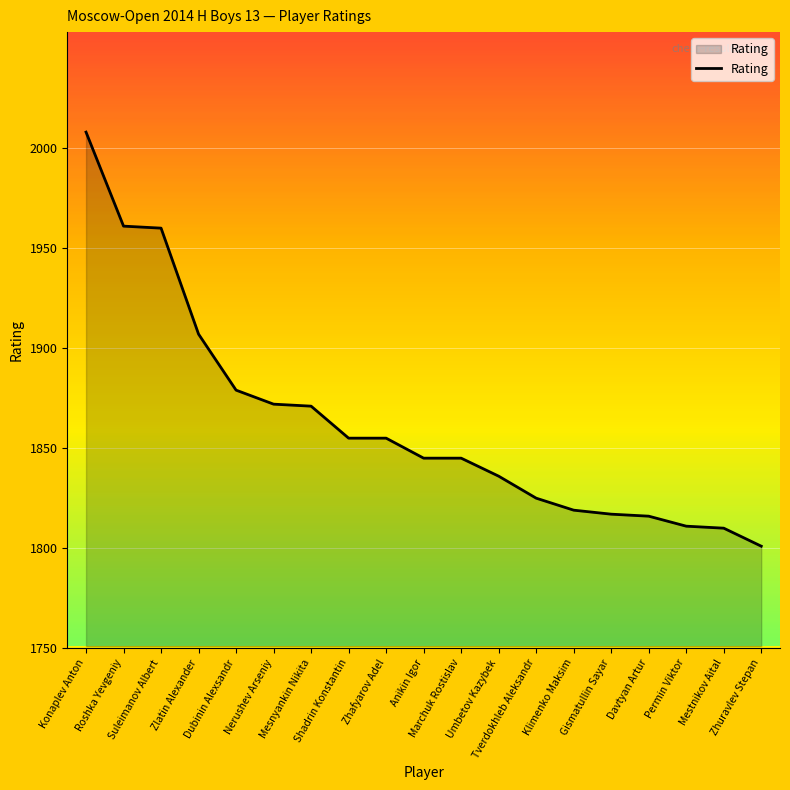

How many lines are shown in the chart?

1